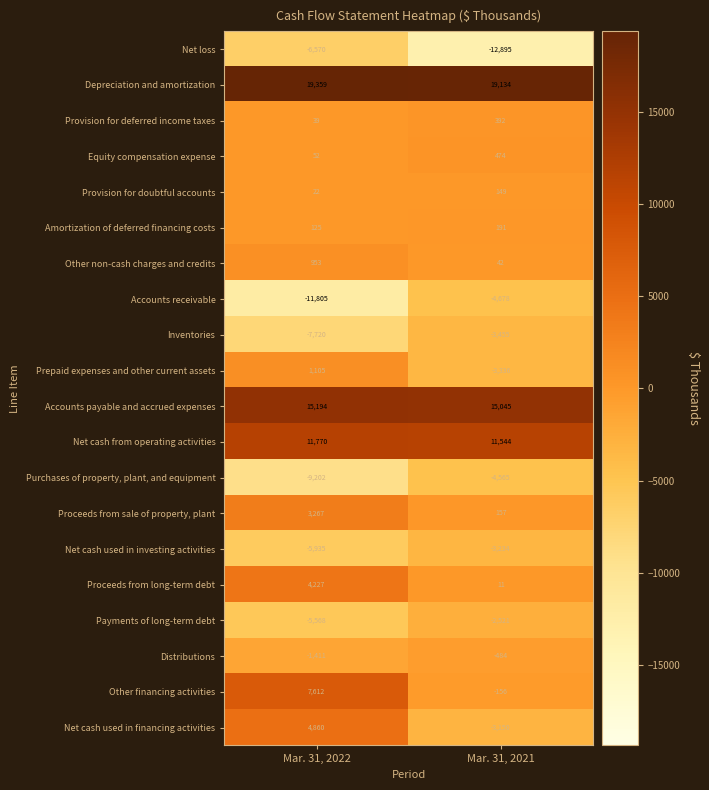

At which category is the sum across all series the highest?

Mar. 31, 2022